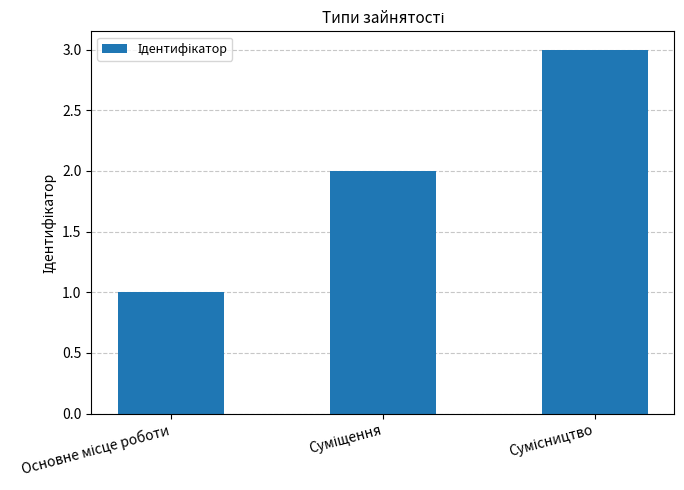

What is the greatest value displayed?

3